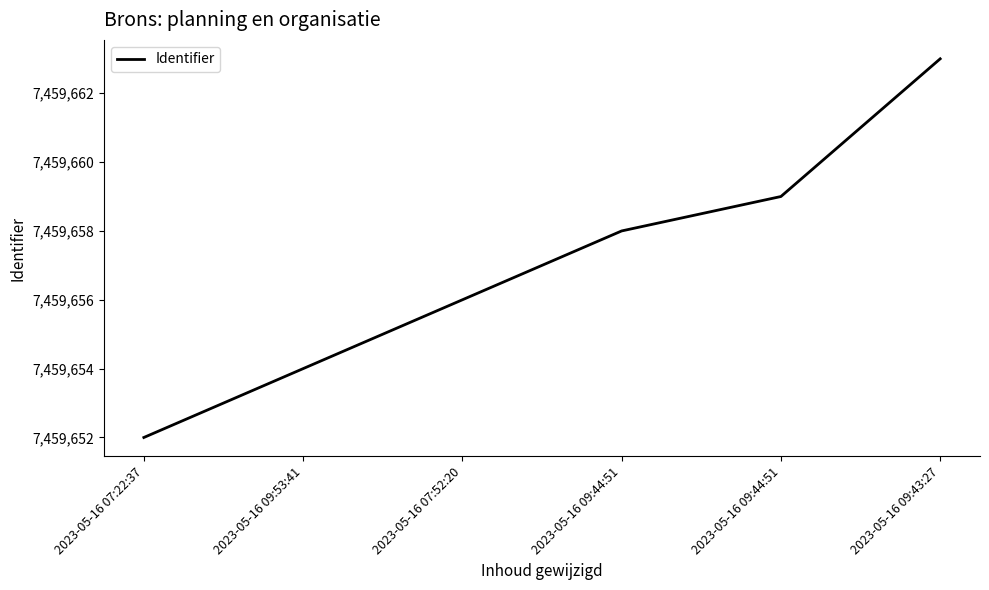

Reading right to left, list all the values displayed in this chart.

2023-05-16 09:43:27=7459663	2023-05-16 09:44:51=7459659	2023-05-16 09:44:51=7459658	2023-05-16 07:52:20=7459656	2023-05-16 09:53:41=7459654	2023-05-16 07:22:37=7459652